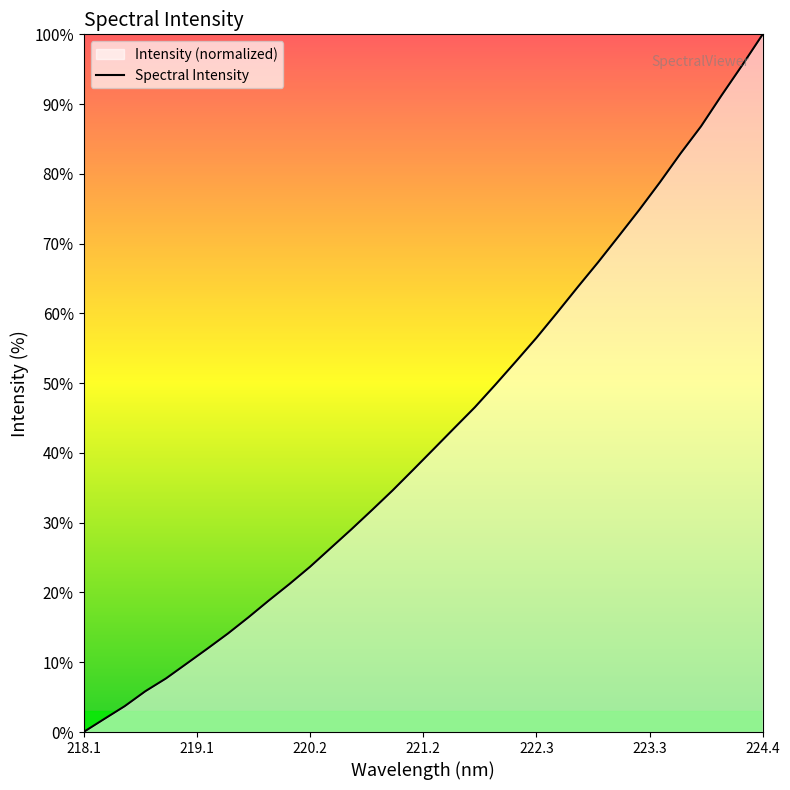

What is the maximum value shown in the chart?

100.0